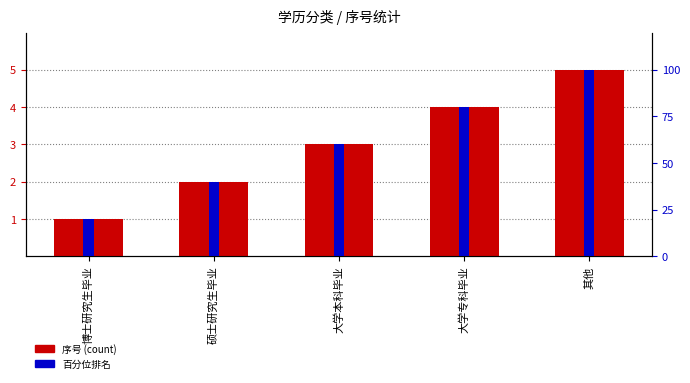

Which series has the largest total across all categories?

百分位排名